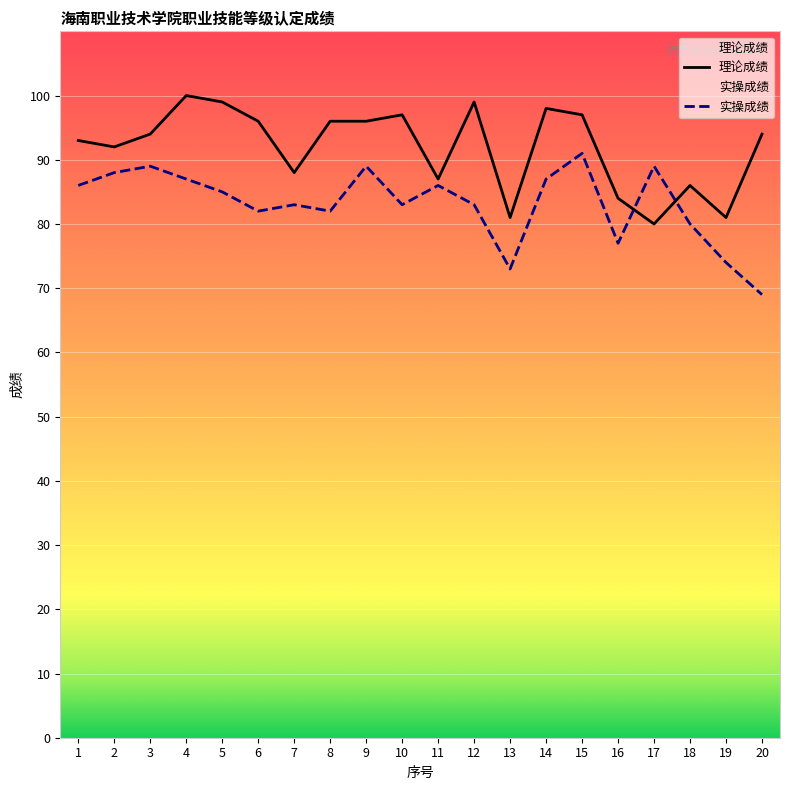

How many intersections are there between 理论成绩 and 实操成绩?

2